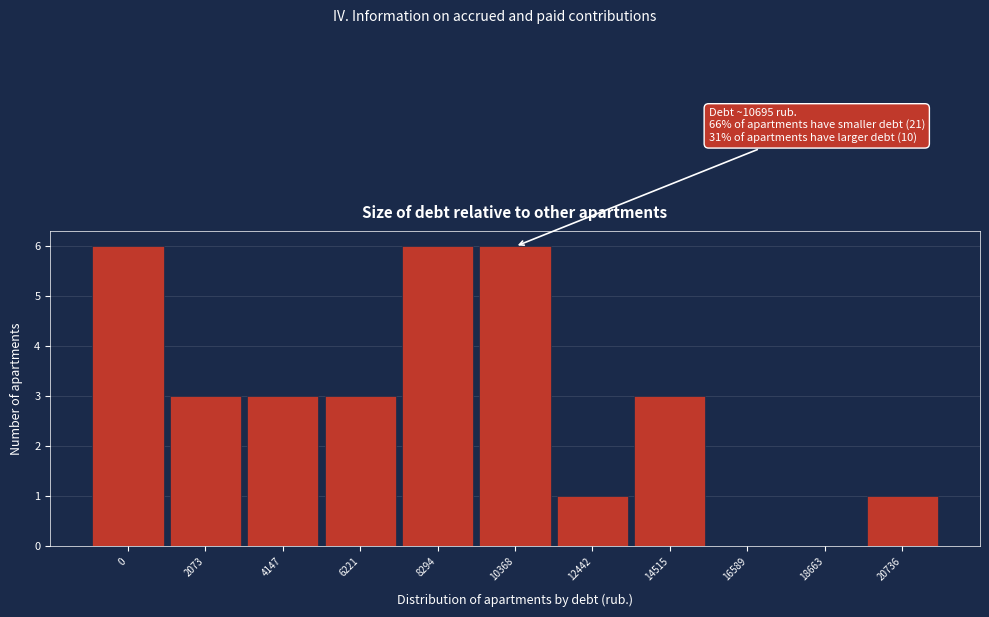

Reading left to right, extract all data points from this chart.

0=6	2073=3	4147=3	6221=3	8294=6	10368=6	12442=1	14515=3	16589=0	18663=0	20736=1